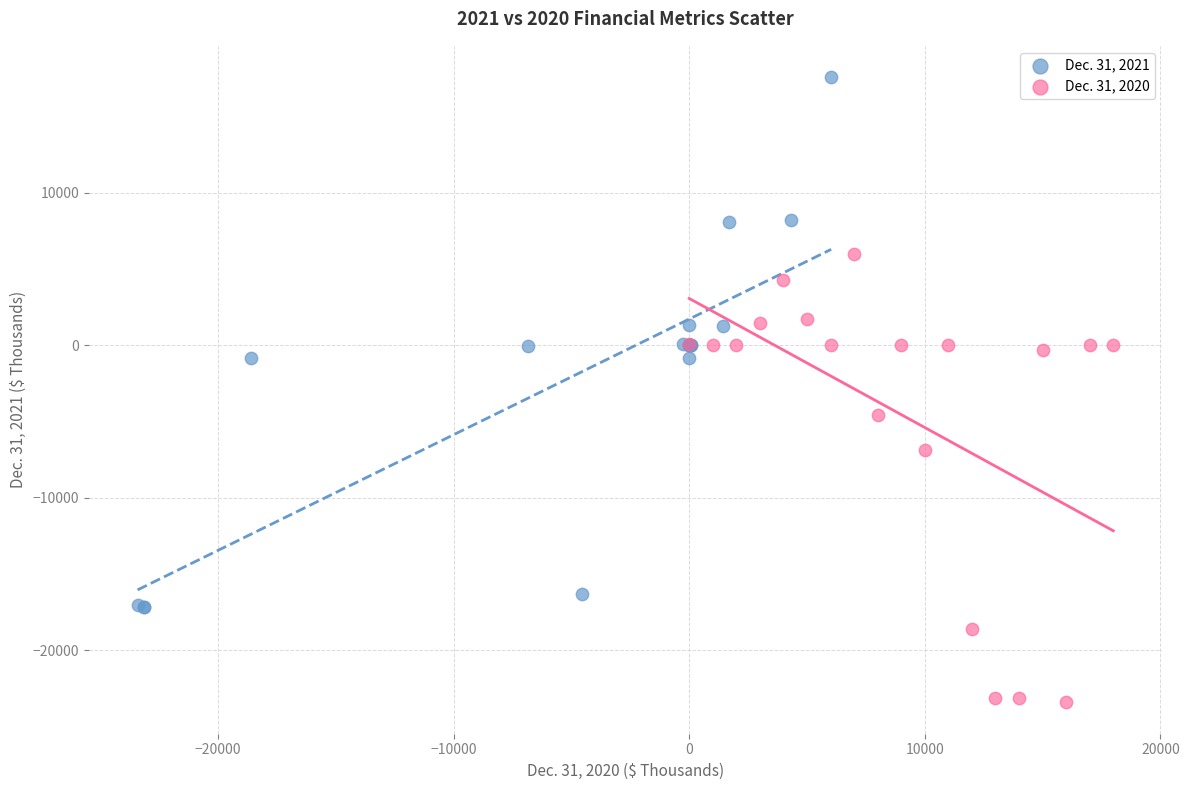

Which series reaches the maximum Y coordinate?

Dec. 31, 2021